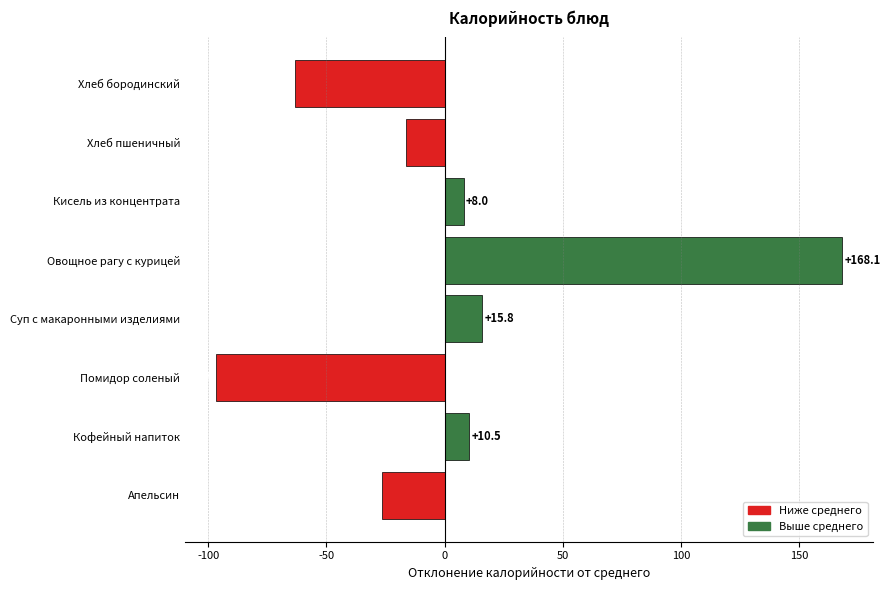

The chart shows a value of -153.6 at Помидор соленый. True or false?

False